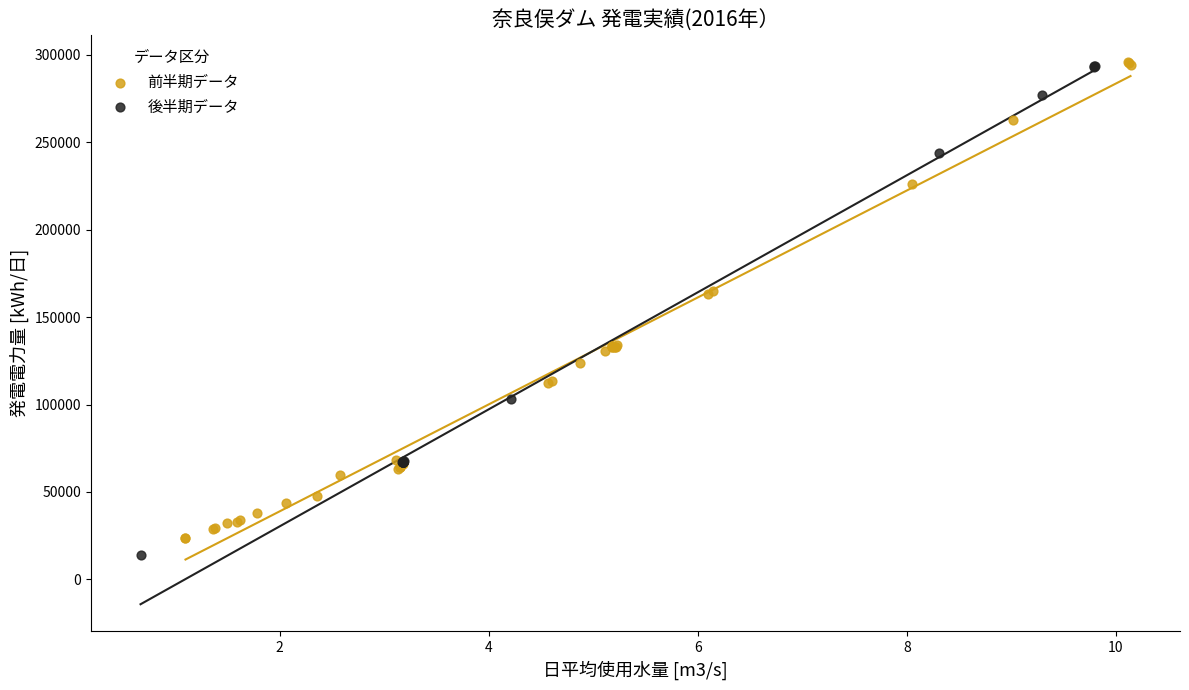

What are all the series names shown in the legend?

前半期データ, 後半期データ